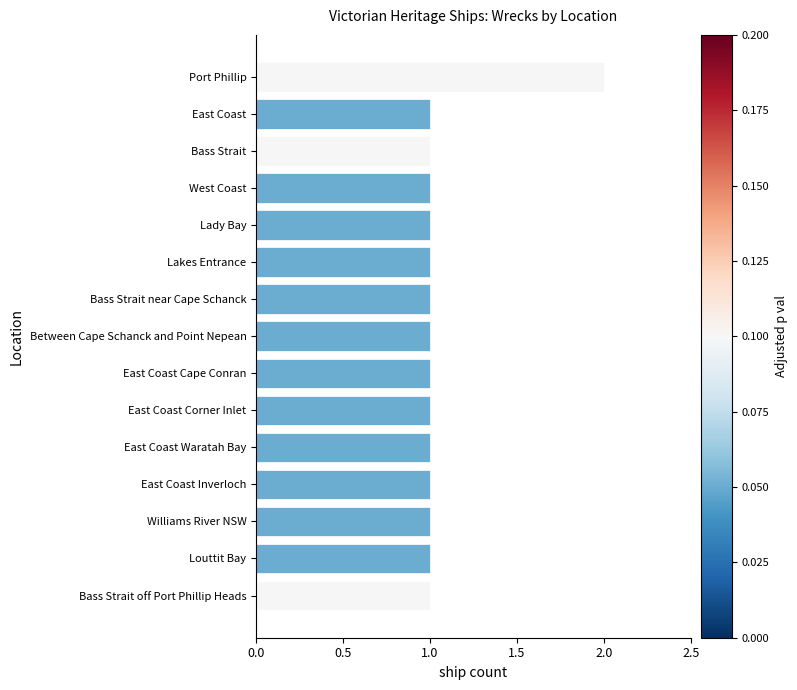

How many data points does each series have?

15